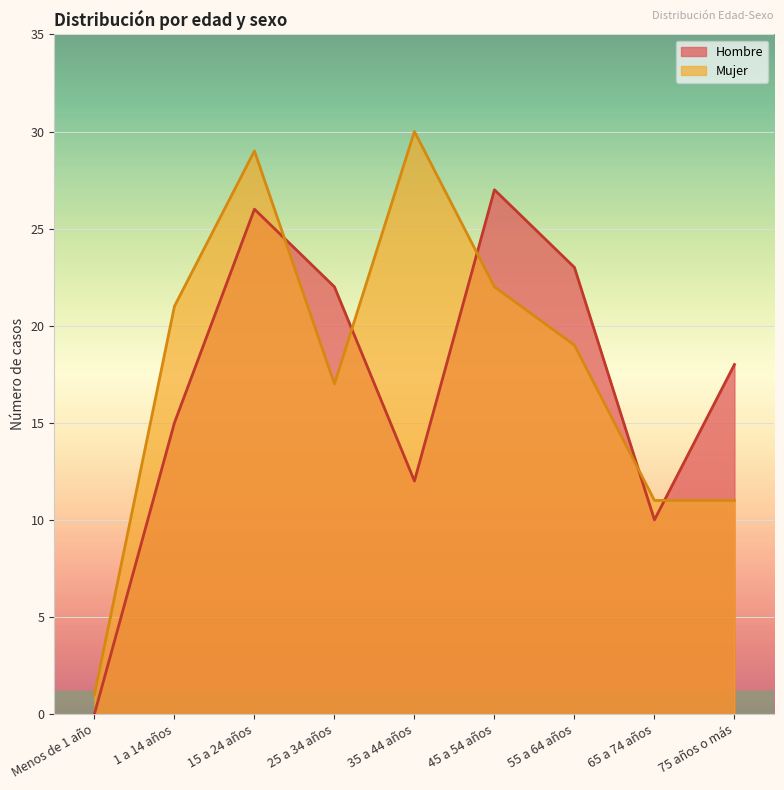

What are all the series names shown in the legend?

Hombre, Mujer